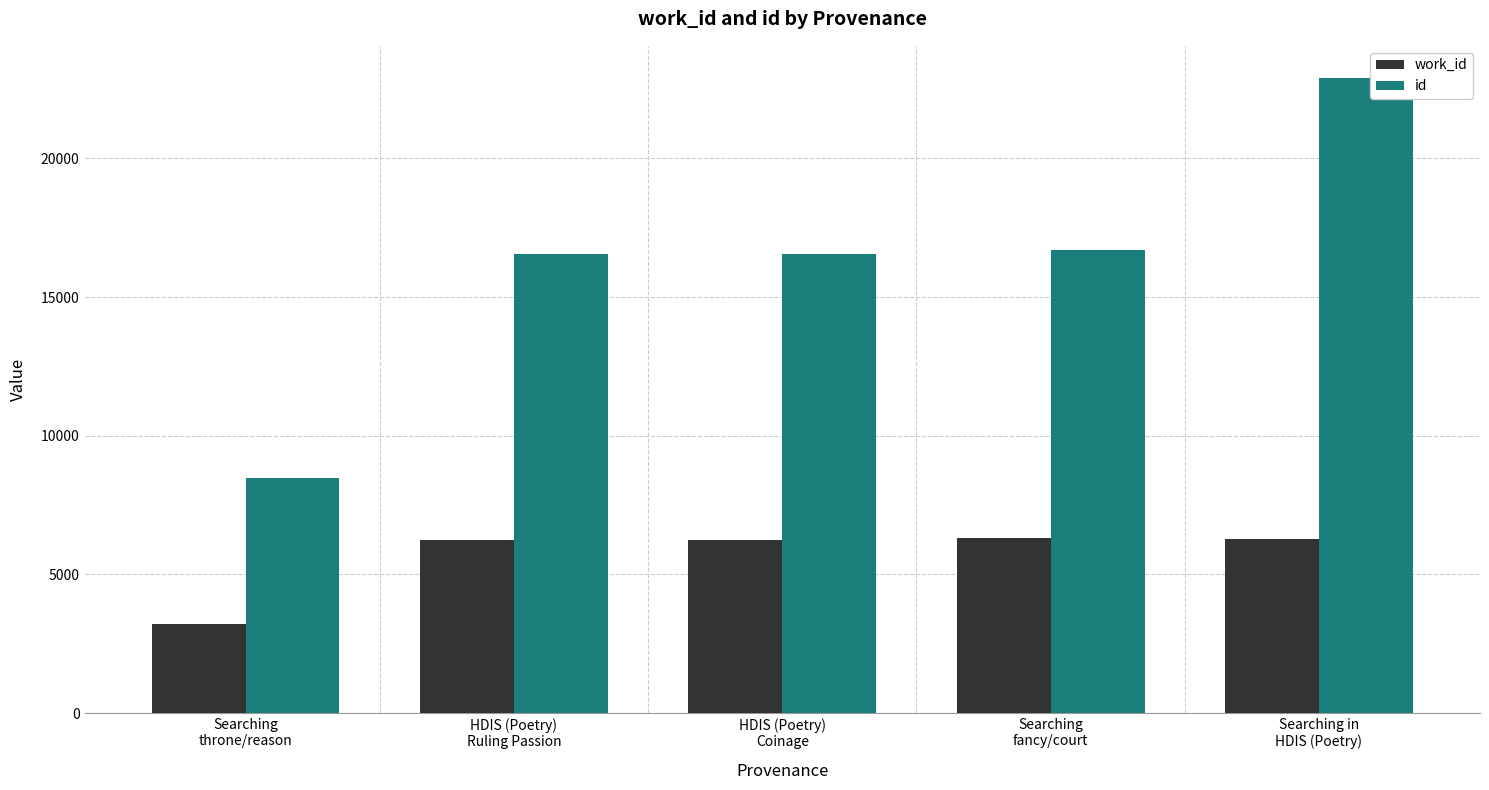

At Searching
throne/reason, list the series in order from smallest to largest.

work_id, id